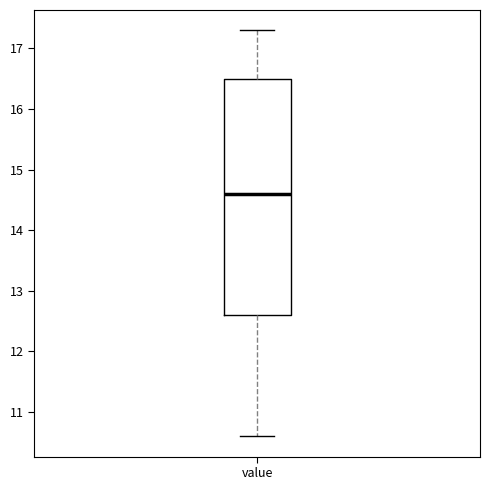

Read this box plot against the y-axis: the position of the median line, the range covered by the box, and the ends of both whiskers. The values are not printed on the chart, so give them approximately, as read against the axis.

median 14.6, box 12.6 to 16.5, whiskers 10.6 to 17.3